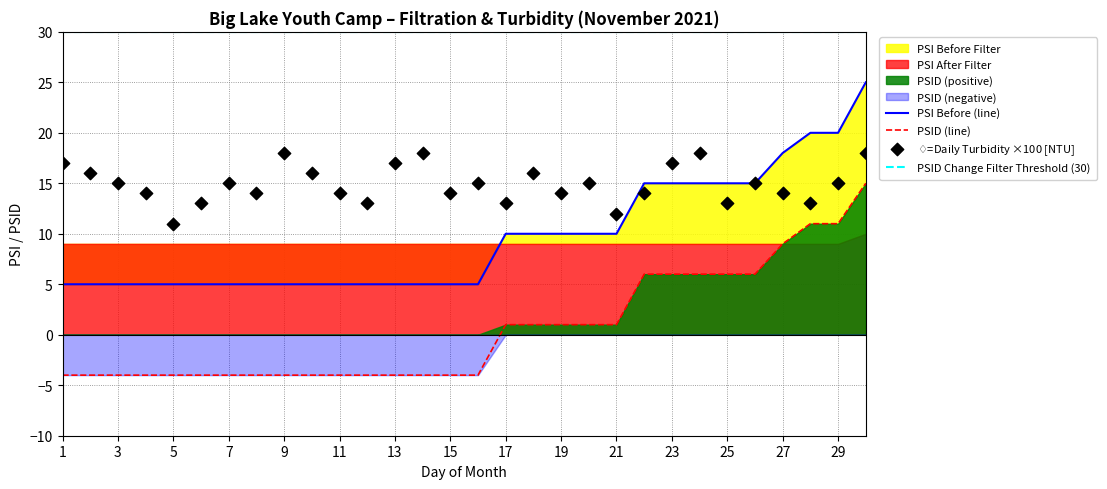

At which category is the sum across all series the highest?

30